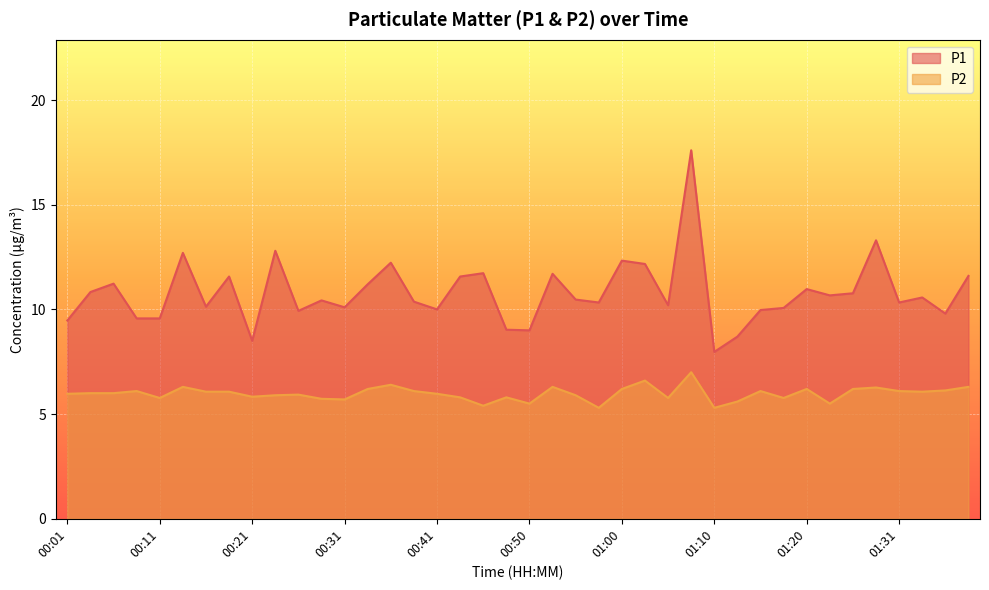

Between 00:50 and 01:03, which series saw the biggest shift?

P1